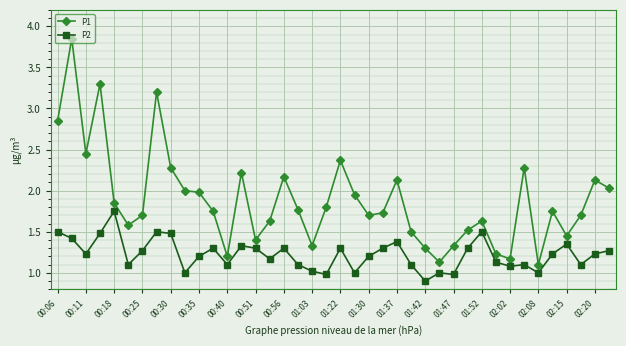

What is the value of the P1 point at the 6th from the left?

1.6